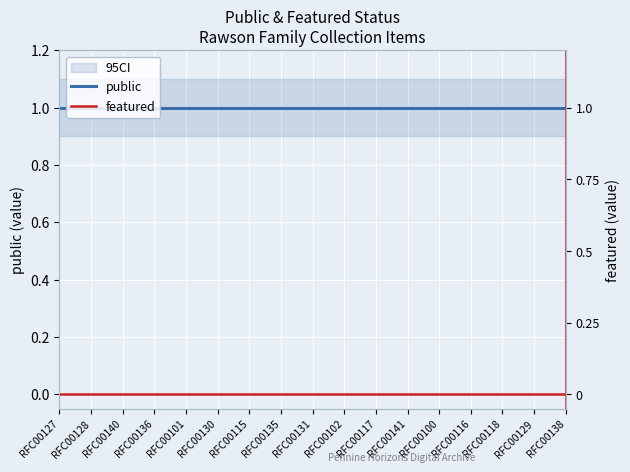

At which label is featured closest to 0?

RFC00127